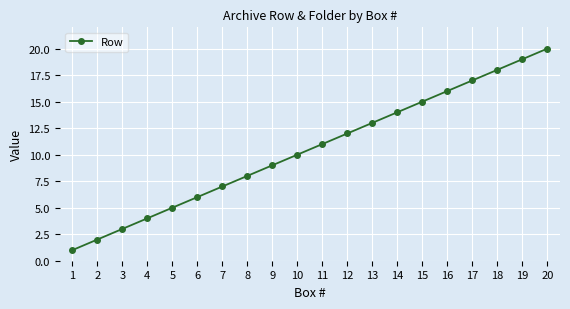

What value does the data have at 7?

7